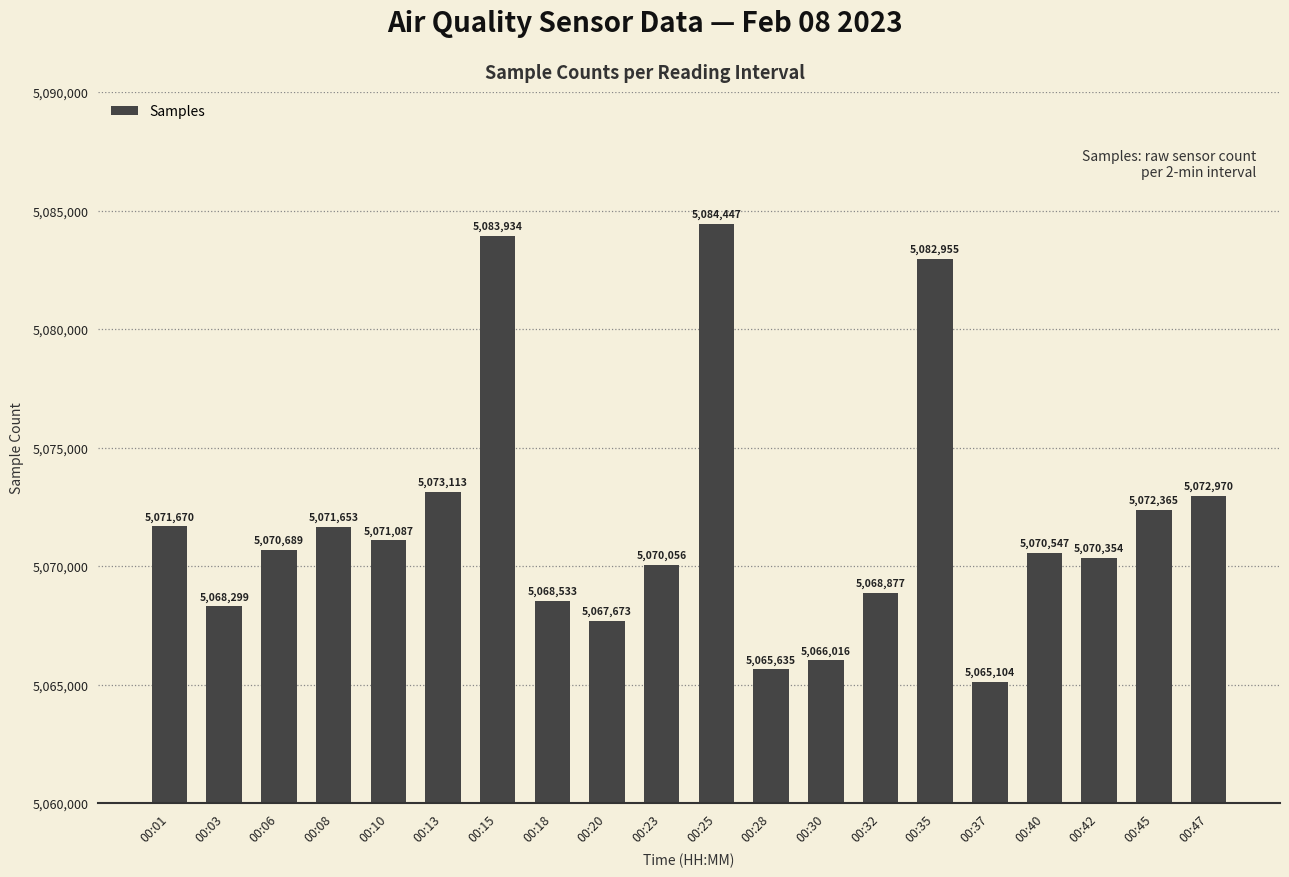

What is the difference between the values at 00:45 and 00:35?

10590